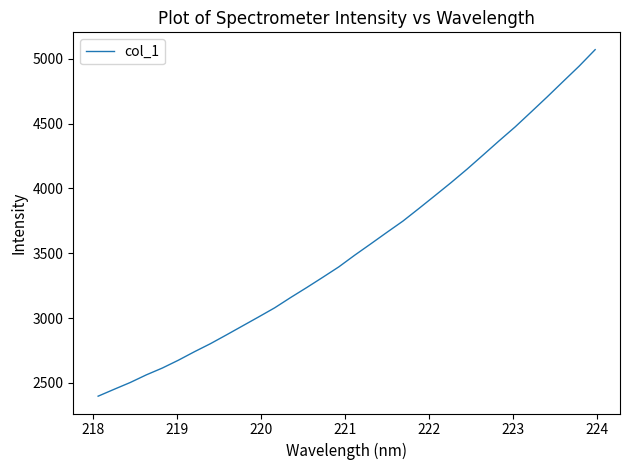

What is the greatest value displayed?

5069.7